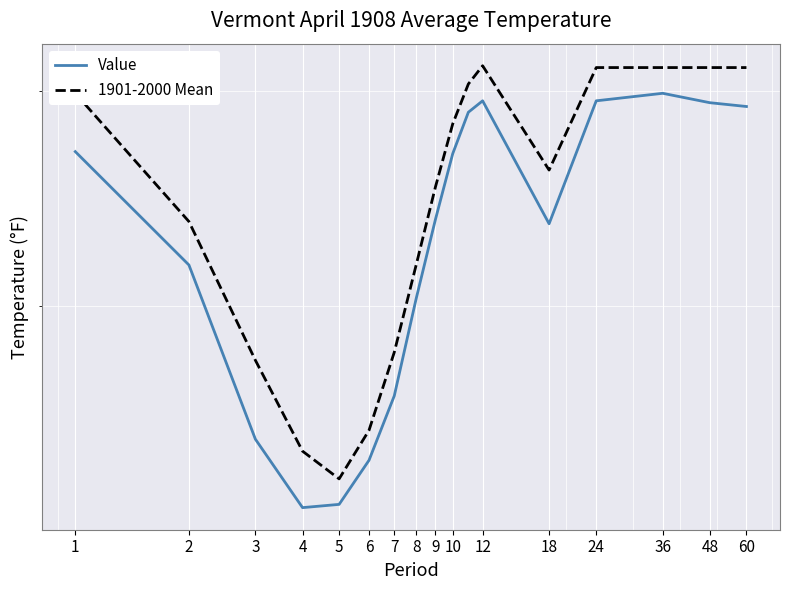

At how many categories does at least one series exceed 24?

16